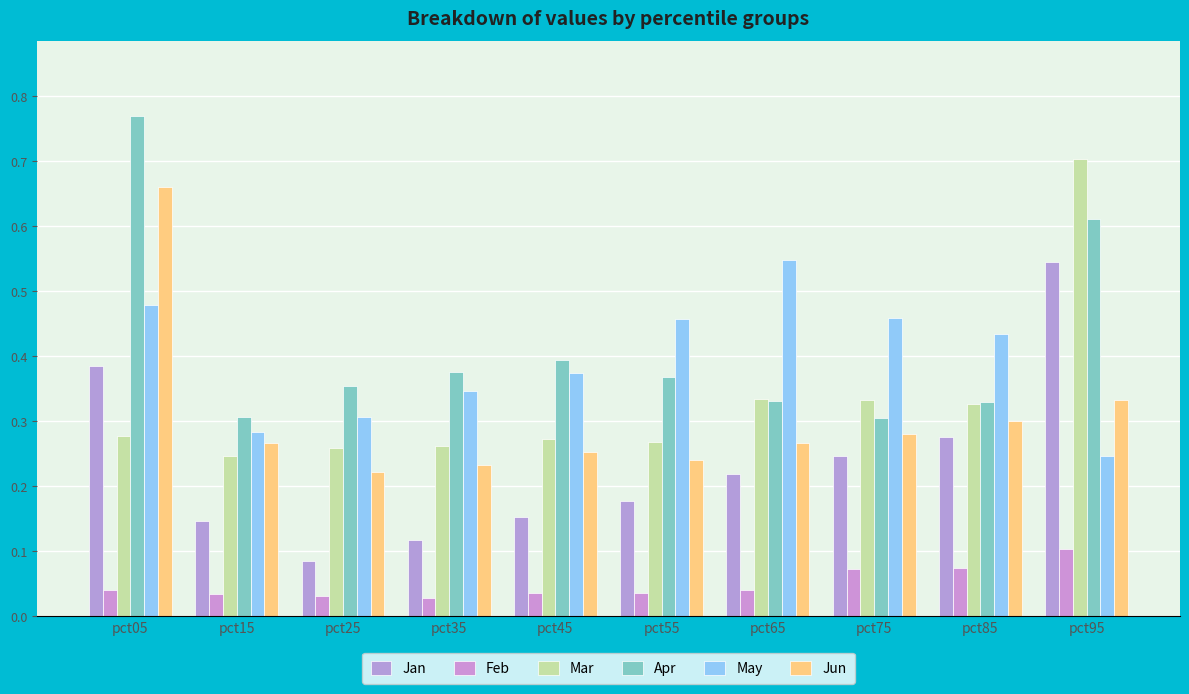

What are all the series names shown in the legend?

Jan, Feb, Mar, Apr, May, Jun